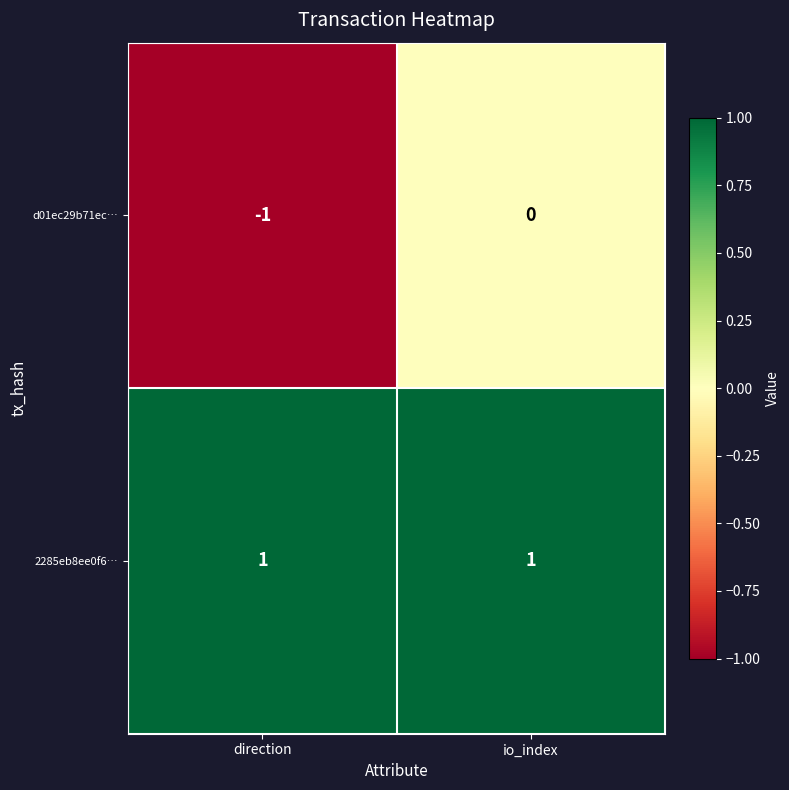

Is it true that 2285eb8ee0f6… equals 1 at direction?

True